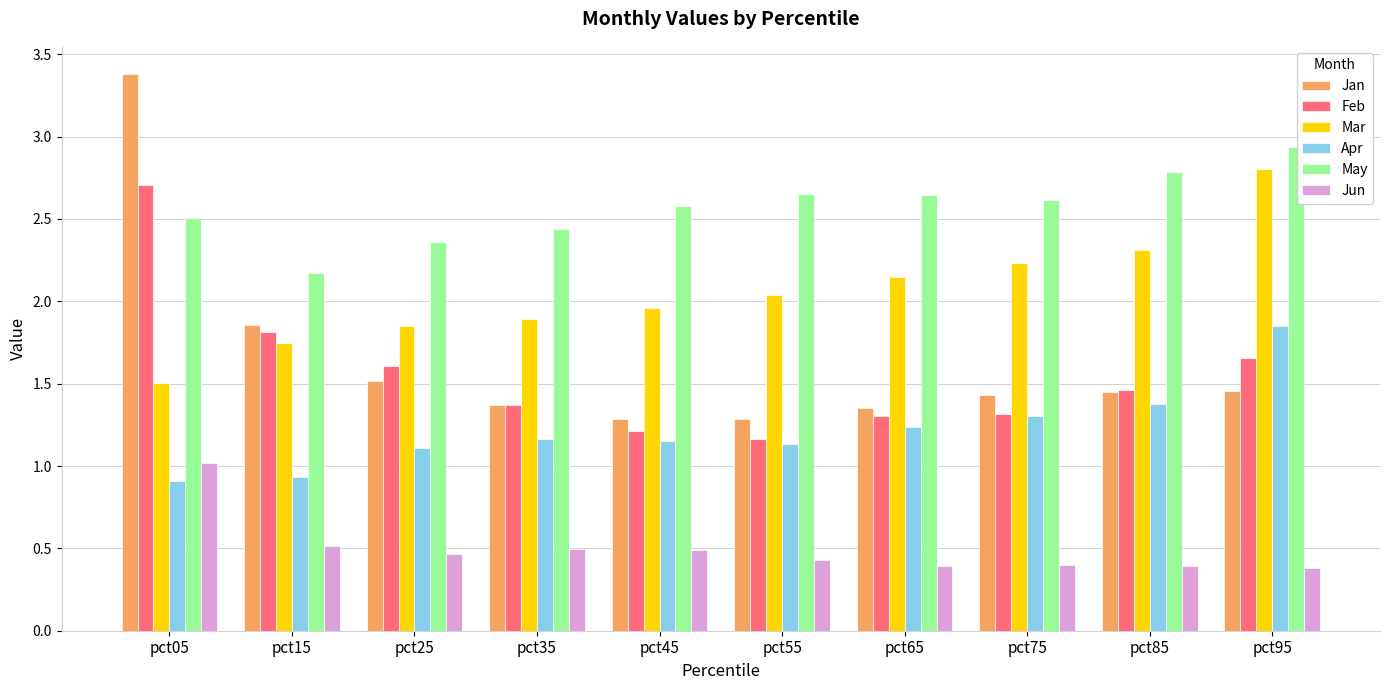

Which category has the highest value in the Mar series?

pct95